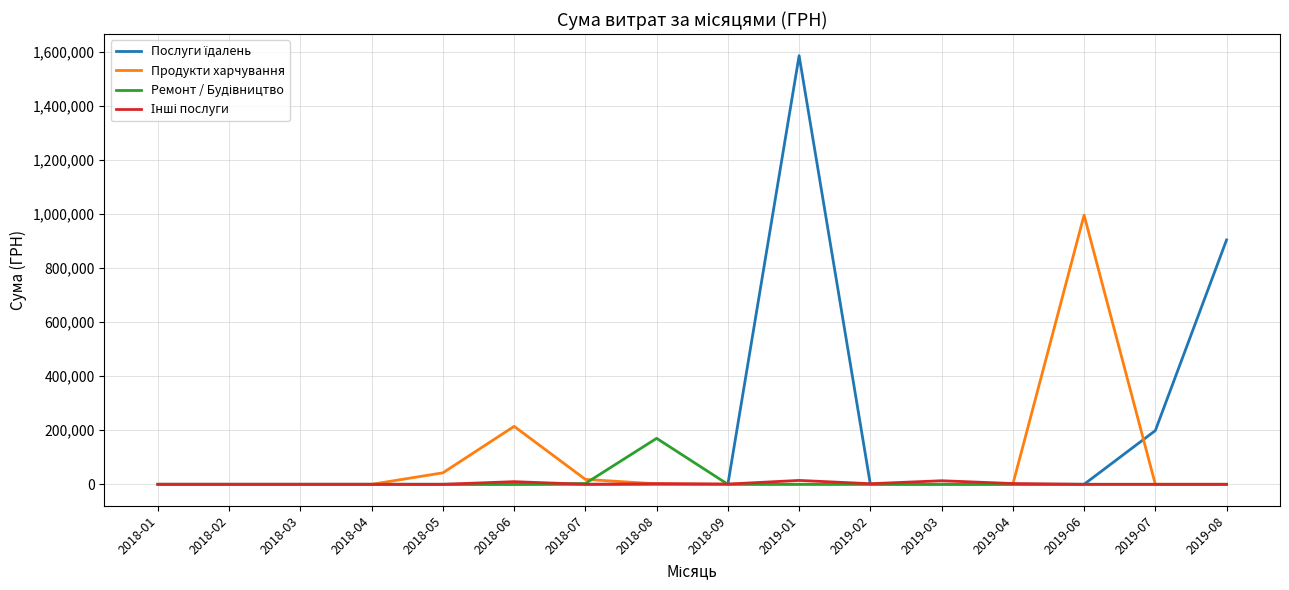

What is the spread (max minus min) of values at 2019-08?

903821.1